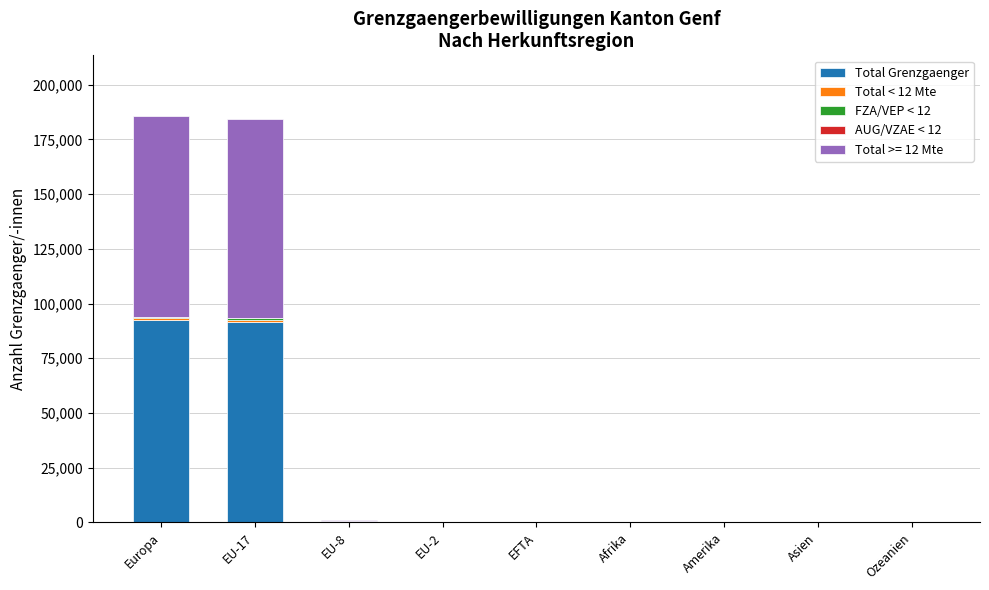

What is the maximum value for Total Grenzgaenger?

92372